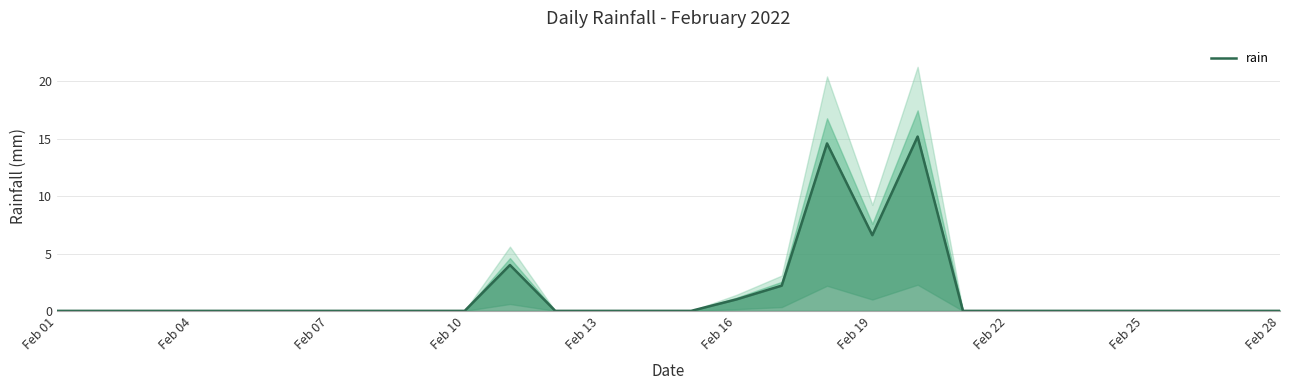

Where is rain nearest to the value 7?

Feb 19